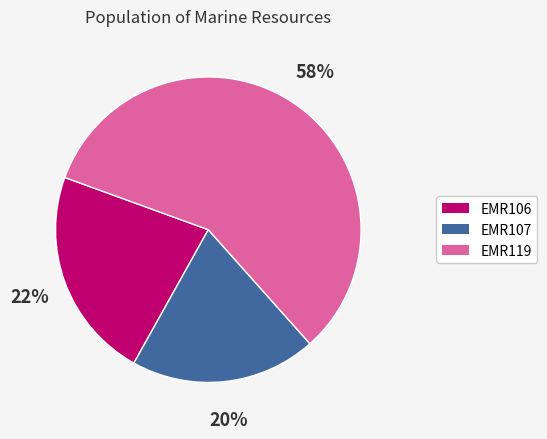

Which has a higher value, EMR119 or EMR107?

EMR119